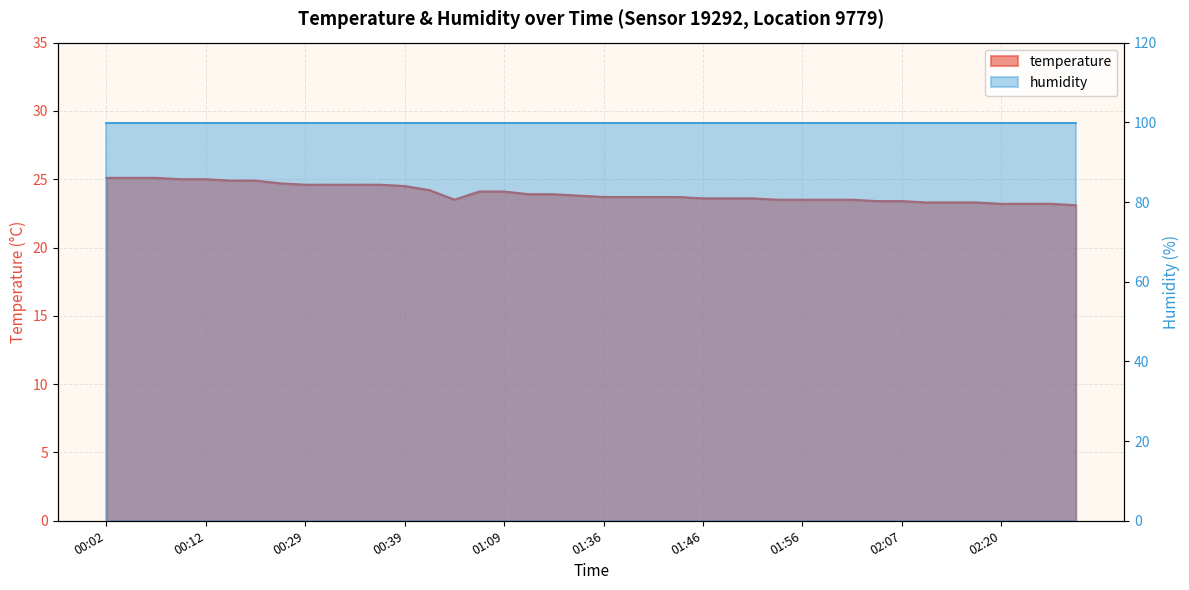

Rank the categories by value from highest to lowest.

00:02, 00:04, 00:07, 00:10, 00:12, 00:15, 00:17, 00:27, 00:29, 00:32, 00:34, 00:37, 00:39, 01:01, 01:06, 01:09, 01:20, 01:25, 01:34, 01:36, 01:39, 01:41, 01:44, 01:46, 01:49, 01:51, 01:03, 01:54, 01:56, 01:59, 02:01, 02:04, 02:07, 02:12, 02:14, 02:17, 02:20, 02:23, 02:25, 02:30